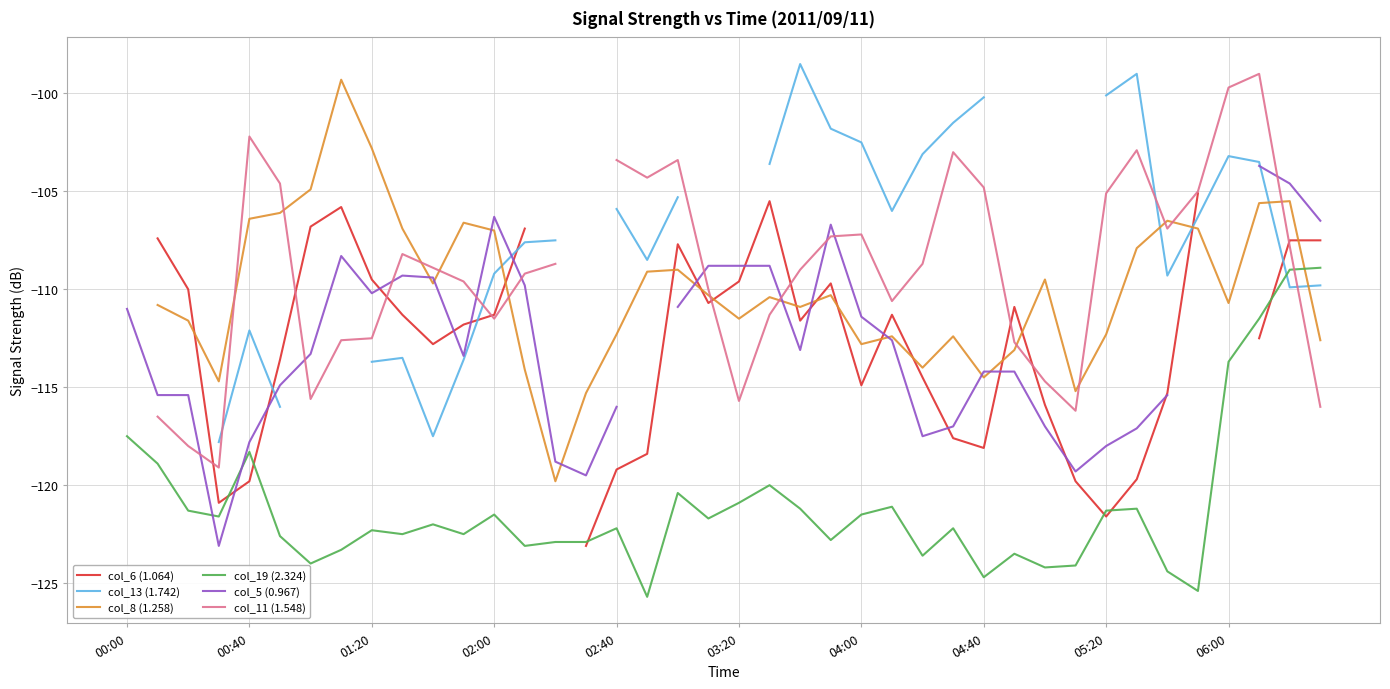

Is it true that col_13 (1.742) equals -103.5 at 37?

True